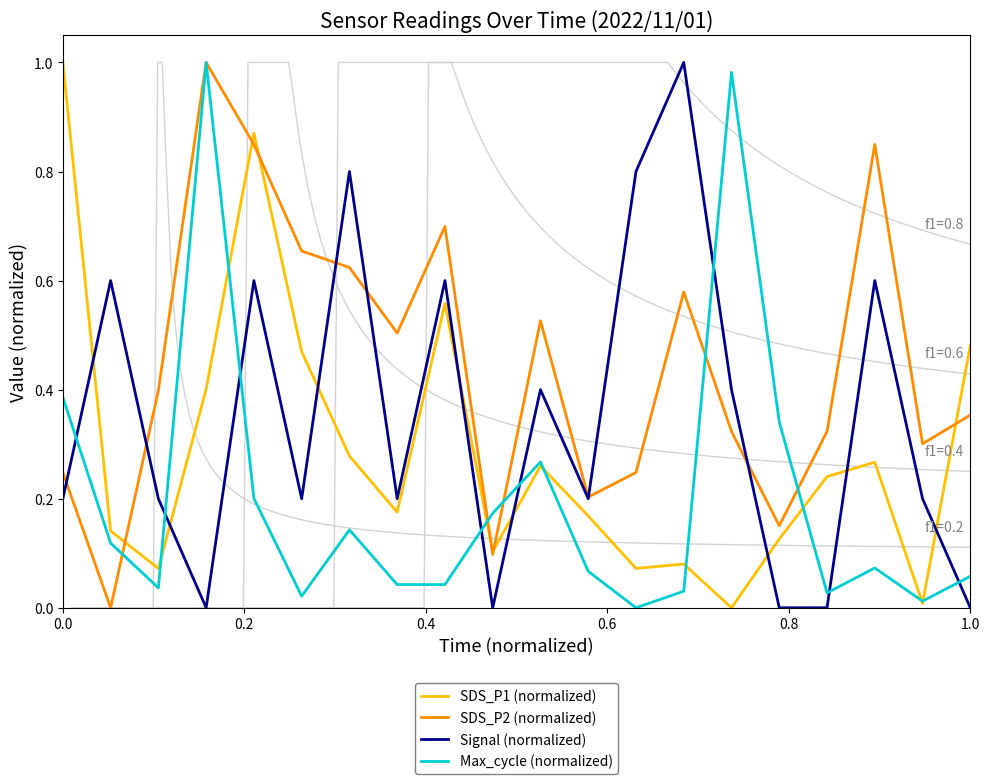

Rank the series by their maximum value, from lowest to highest.

SDS_P1 (normalized), SDS_P2 (normalized), Signal (normalized), Max_cycle (normalized)